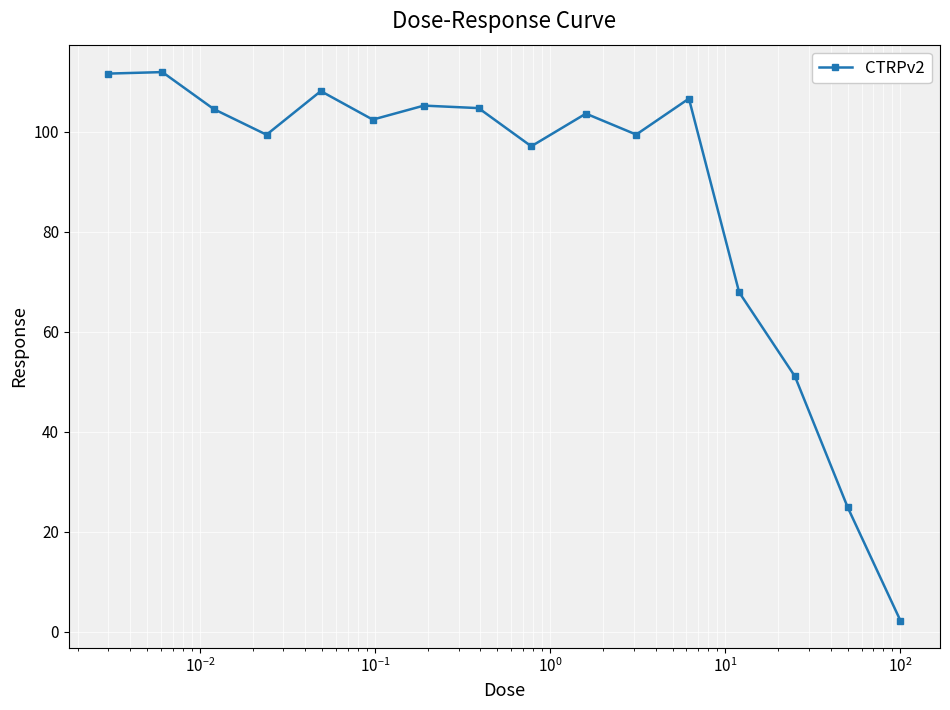

True or false: the data has more than 1 interior local peaks.

True